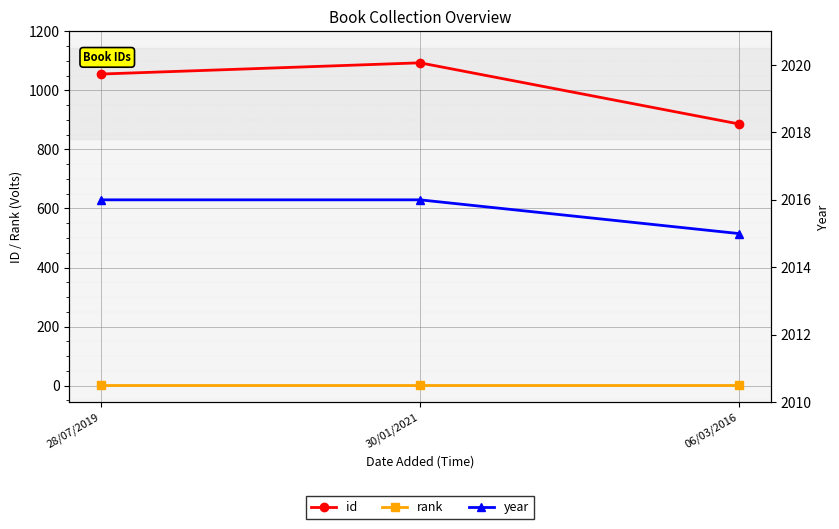

Where is year nearest to the value 2015?

06/03/2016